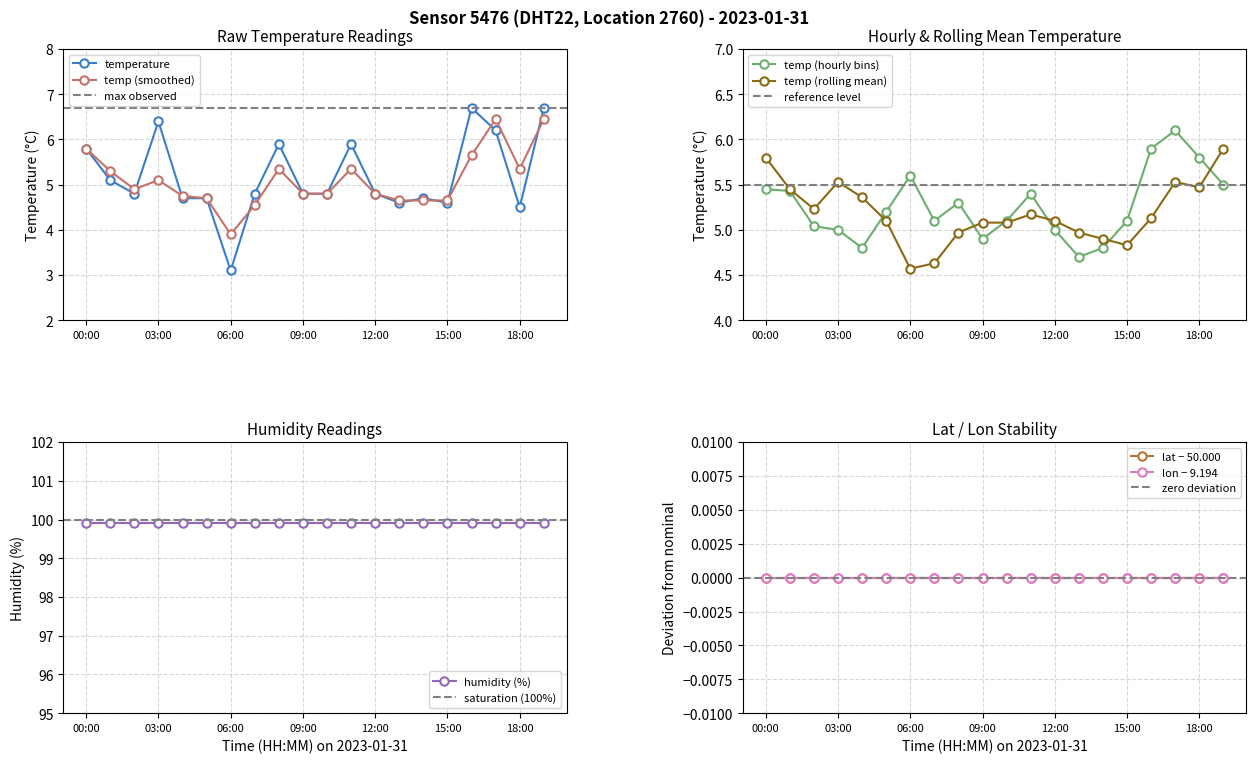

Is it true that temperature equals 4.8 at 12:00?

True